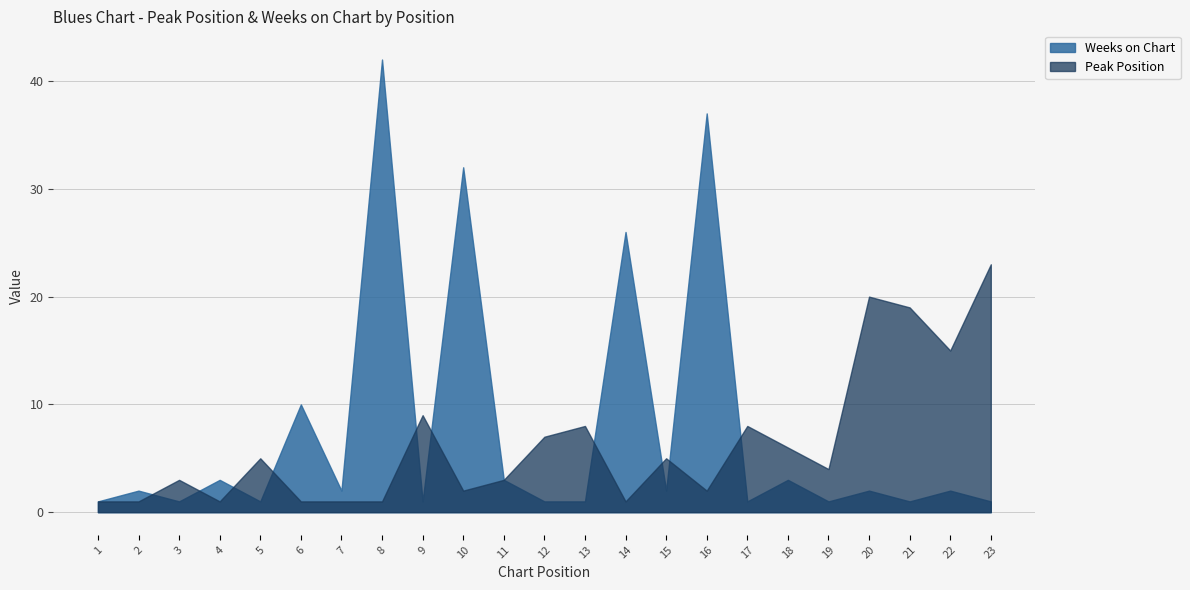

Which series has the largest range (max minus min)?

Weeks on Chart